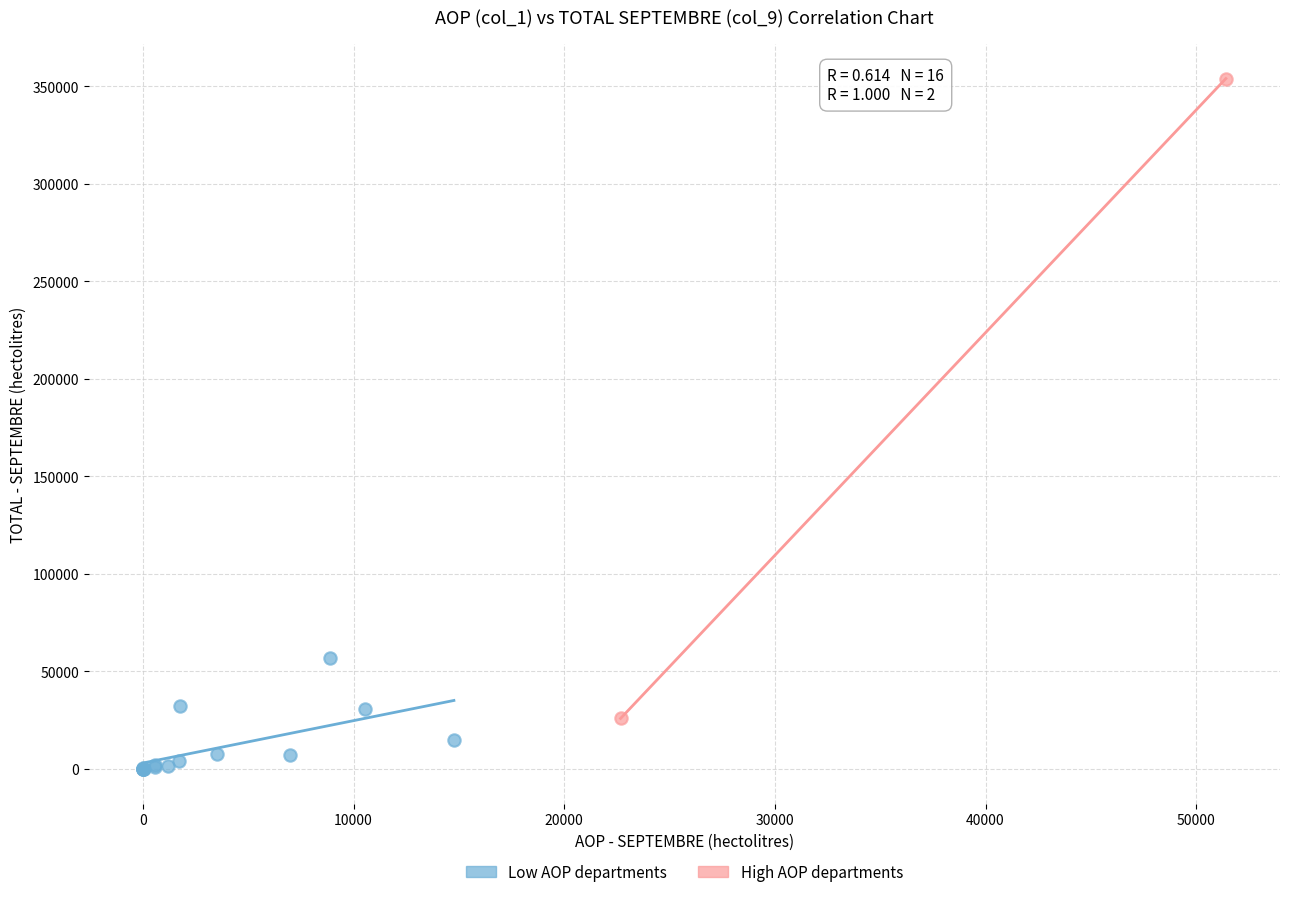

Which series reaches the minimum Y coordinate?

Low AOP departments